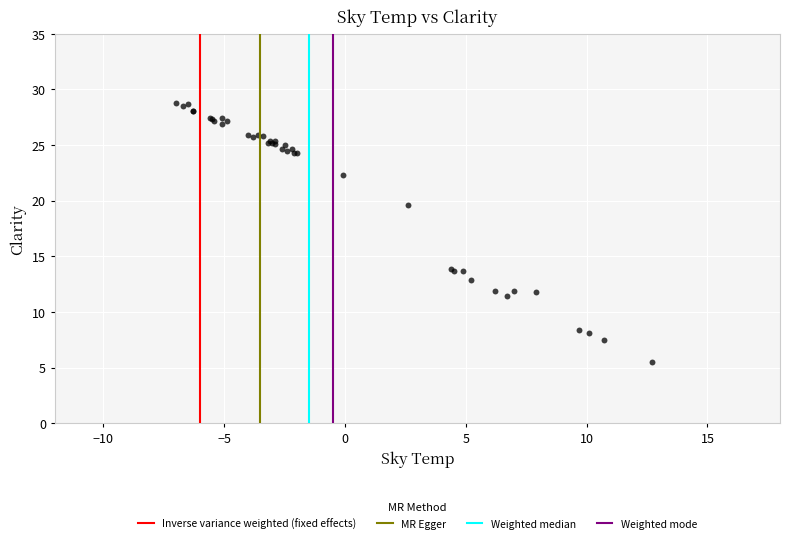

What Y value in the scatter plot is closest to 17?

19.6